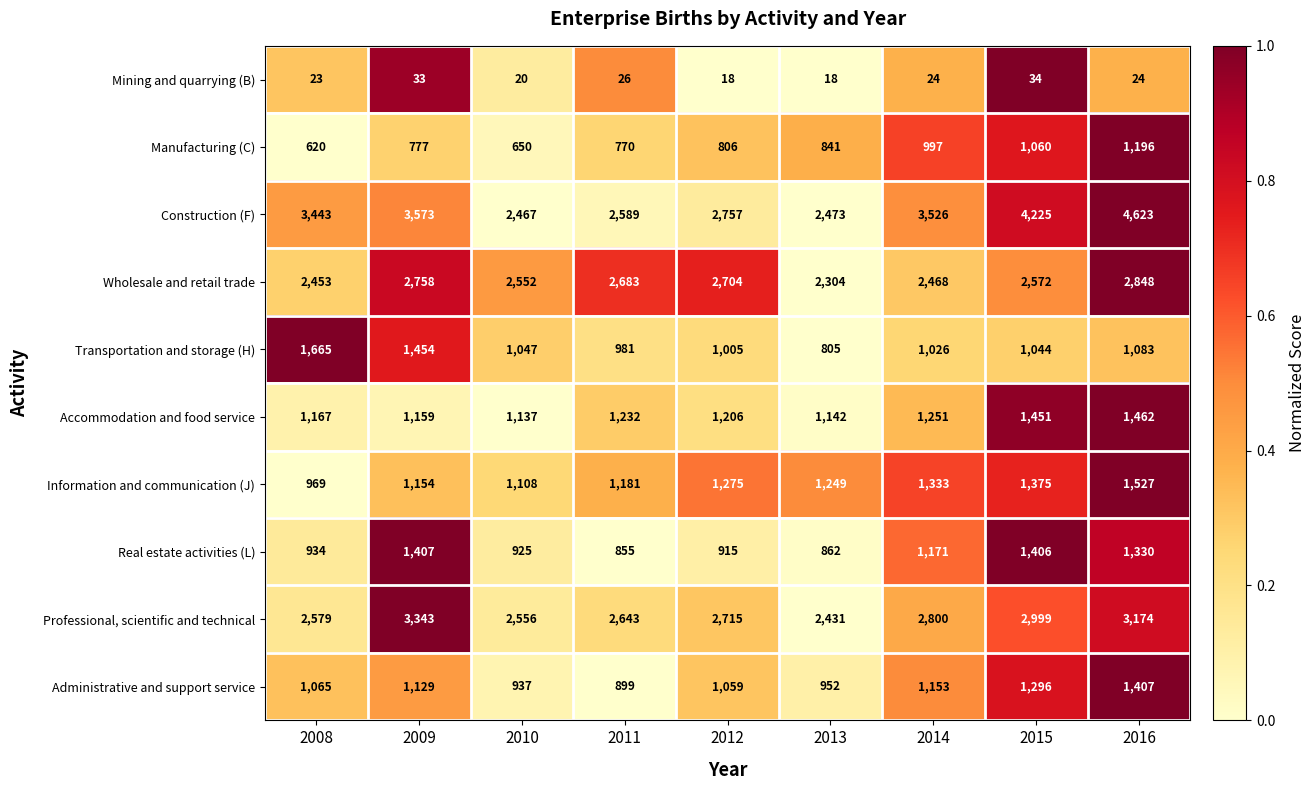

Which category has the highest value in the Administrative and support service series?

2016